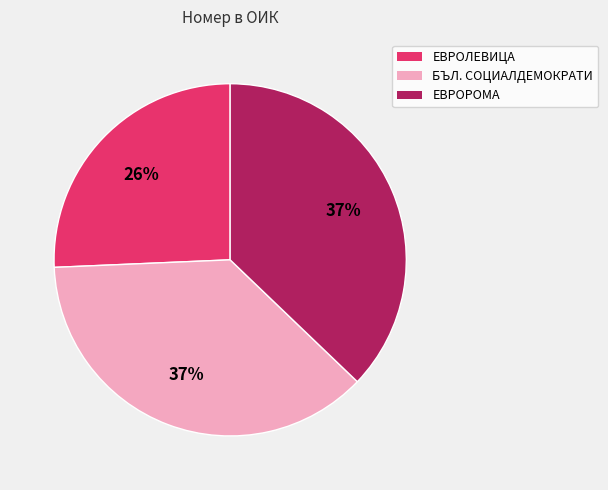

Is there any slice that represents more than half of the pie?

No